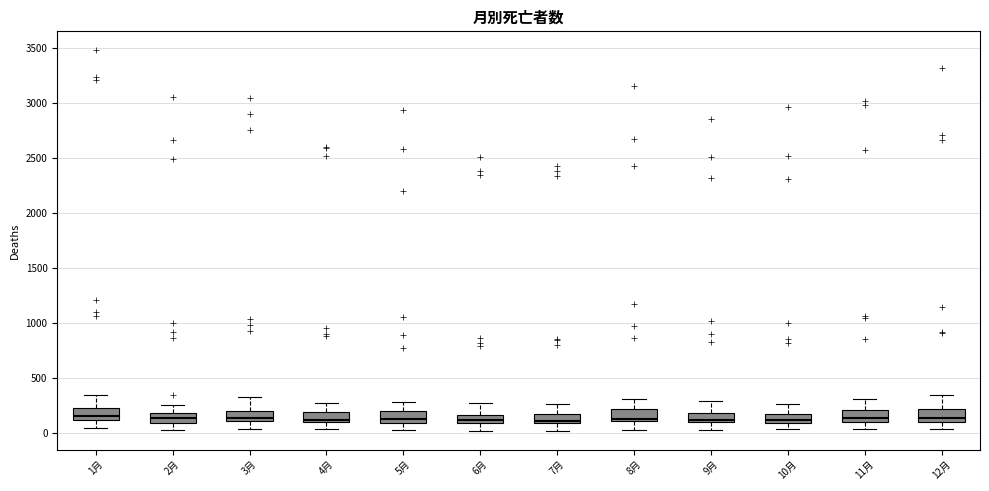

Where does the lower whisker of the box for 7月 end on the y-axis? The values are not printed on the chart, so give them approximately, as read against the axis.

0